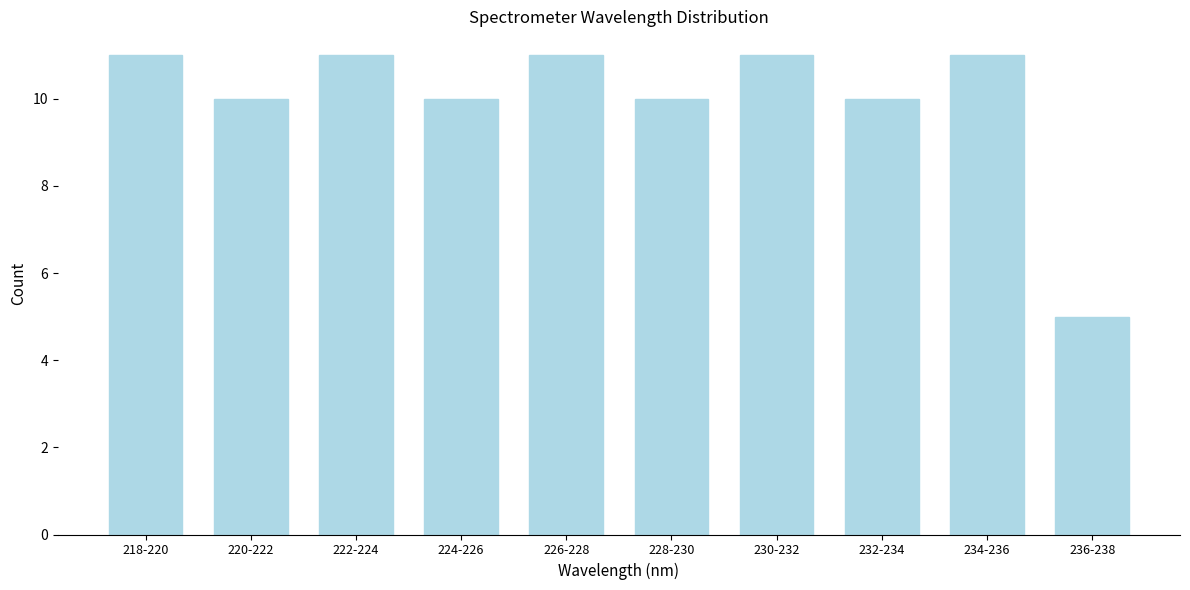

Reading left to right, what are all the values shown in this chart?

11	10	11	10	11	10	11	10	11	5